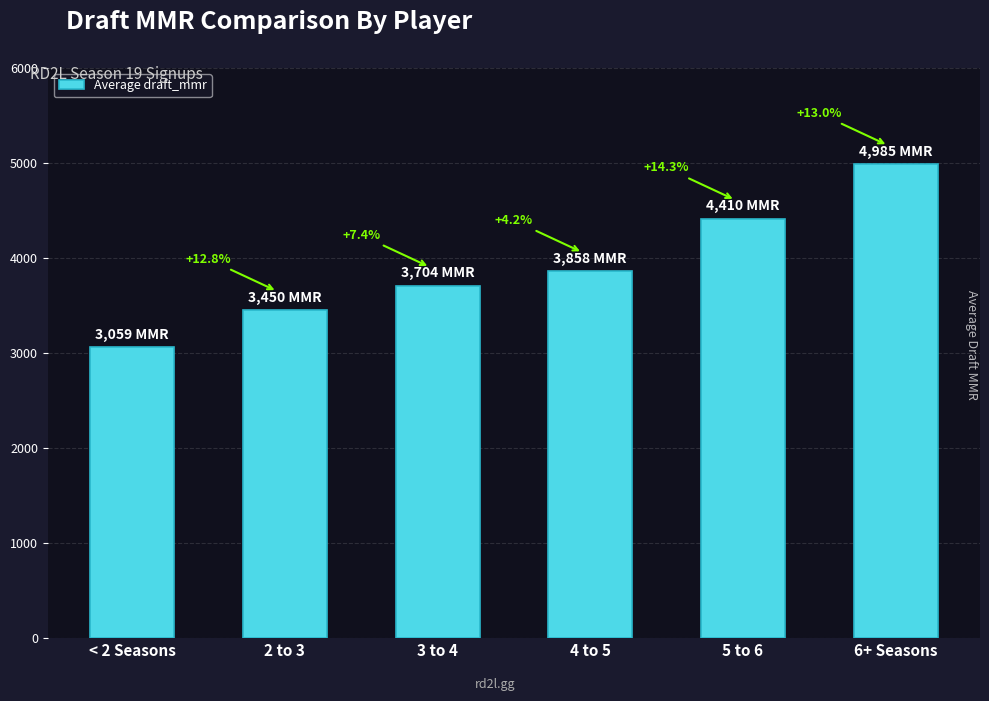

Rank the categories by value from highest to lowest.

6+ Seasons, 5 to 6, 4 to 5, 3 to 4, 2 to 3, < 2 Seasons